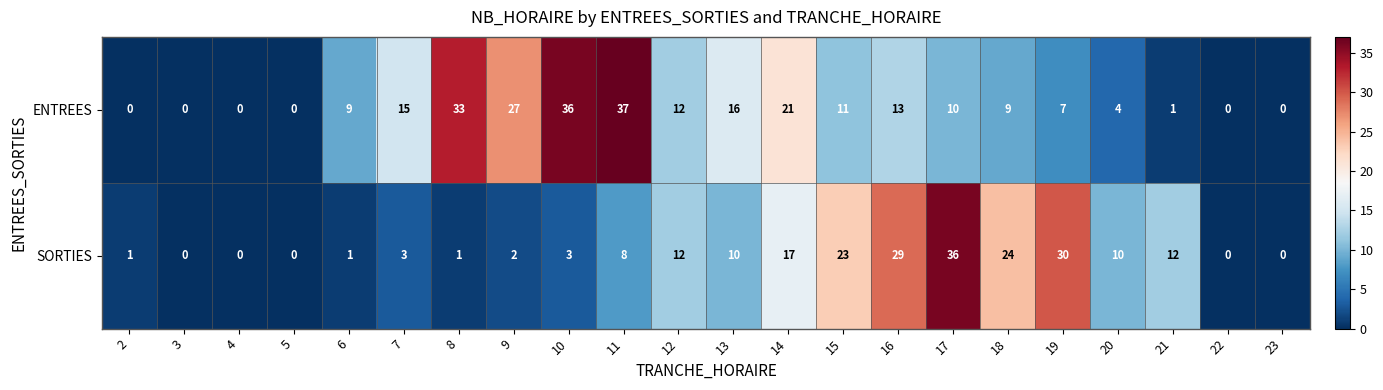

Rank the series by their average value, from lowest to highest.

SORTIES, ENTREES